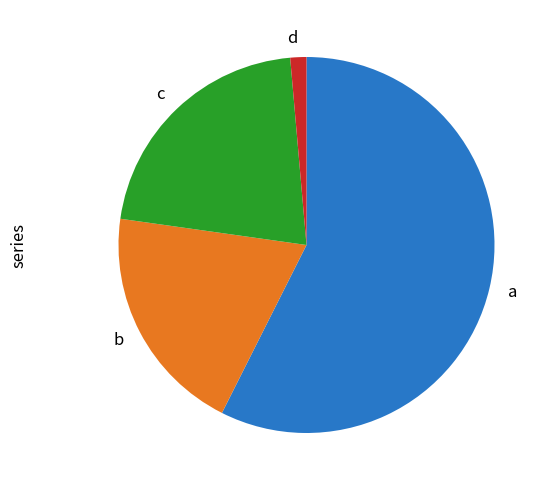

Does any single category account for the majority?

Yes